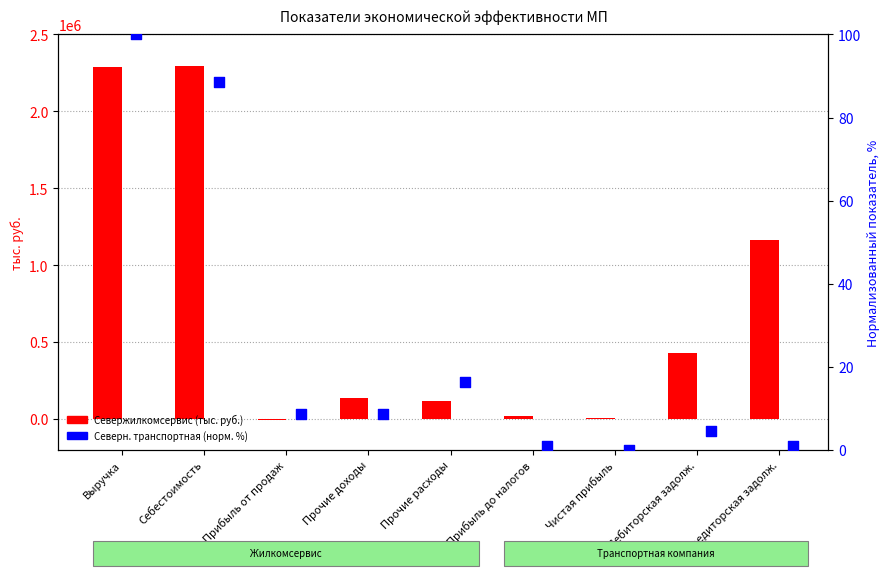

What is the total value across all series at Выручка?

2289971.0